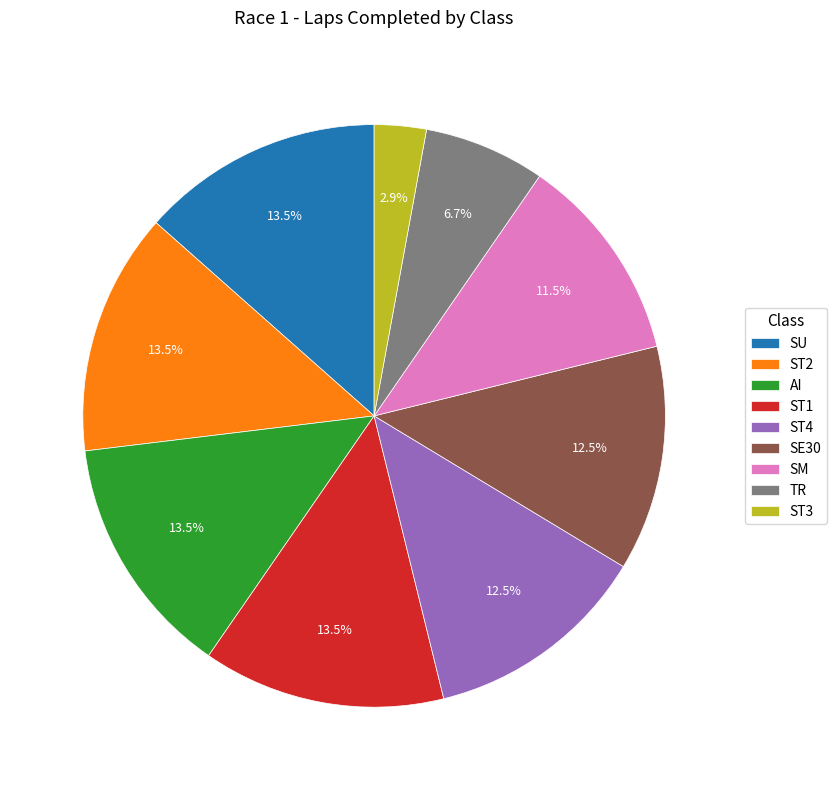

How many slices are in this pie chart?

9